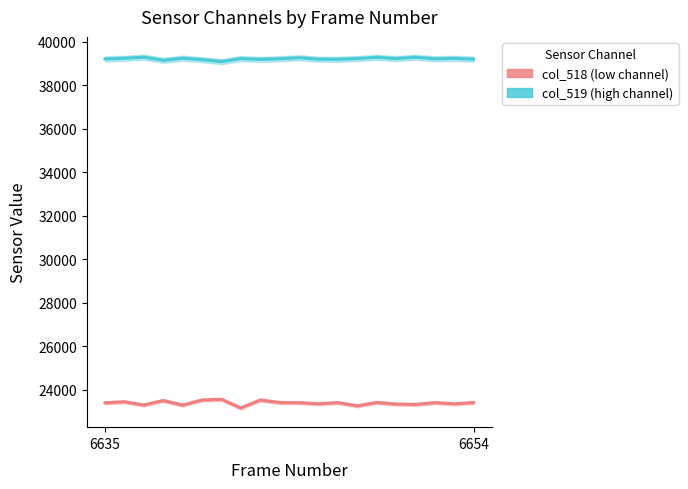

Reading left to right, extract all data points from this chart.

col_518 (low channel): 23410	23457	23308	23515	23304	23538	23570	23175	23538	23421	23415	23364	23417	23269	23424	23351	23334	23415	23364	23421
col_519 (high channel): 39219	39246	39298	39156	39252	39185	39094	39233	39197	39225	39274	39206	39202	39233	39293	39234	39293	39225	39245	39206